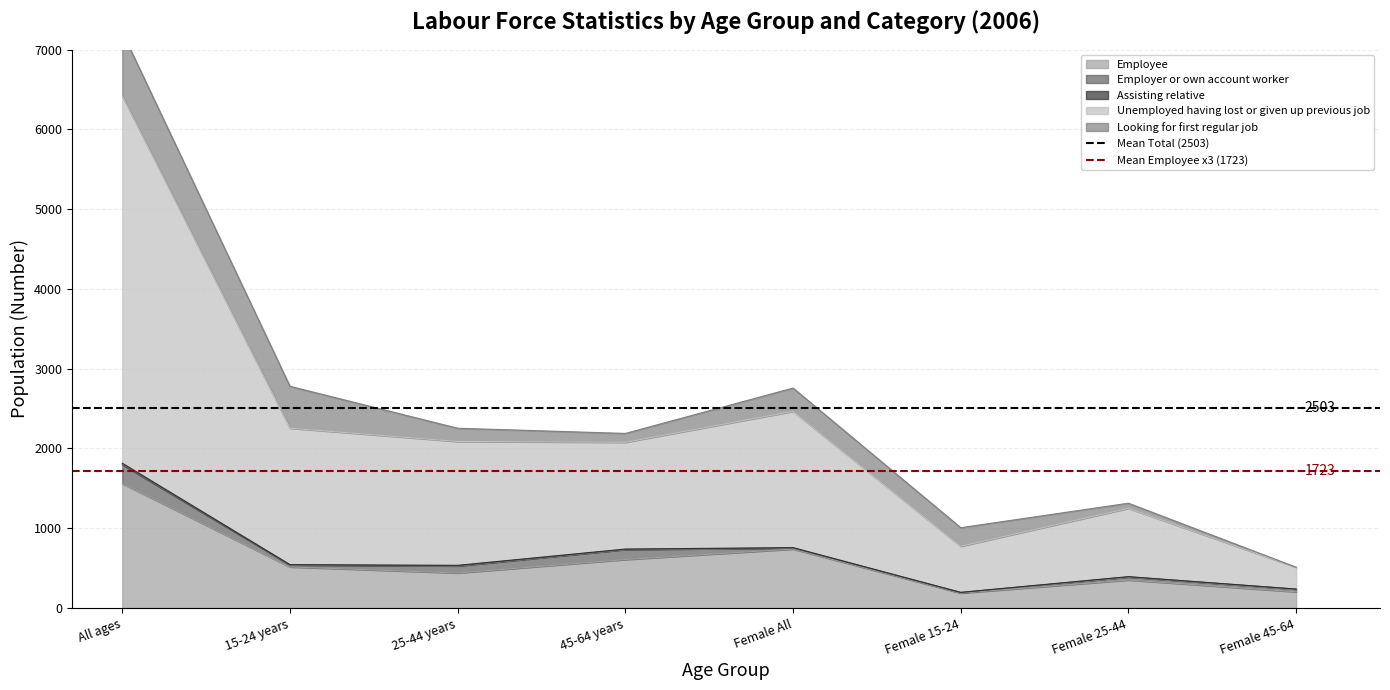

Is it true that Mean Total (2503) equals 4009.5 at 15-24 years?

False